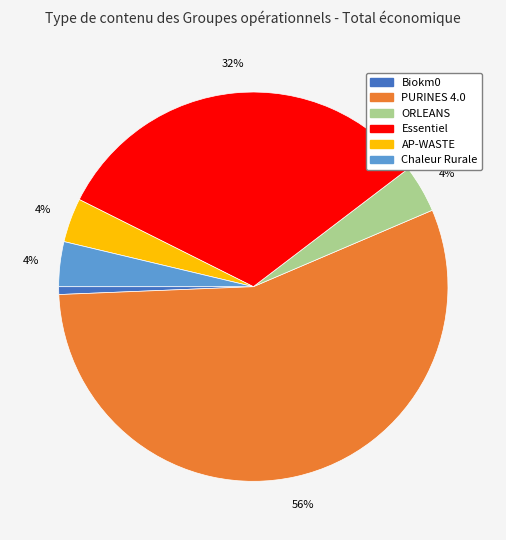

What is the largest slice in the pie chart?

PURINES 4.0